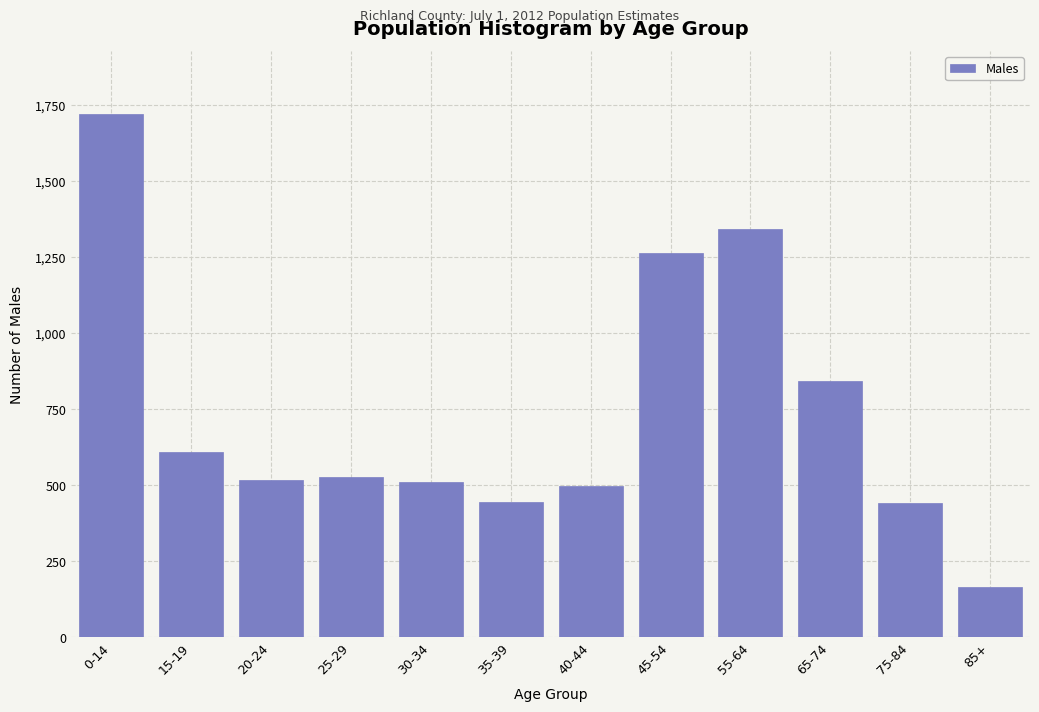

Approximately how many times larger is the value at 30-34 compared to 55-64?

0.4